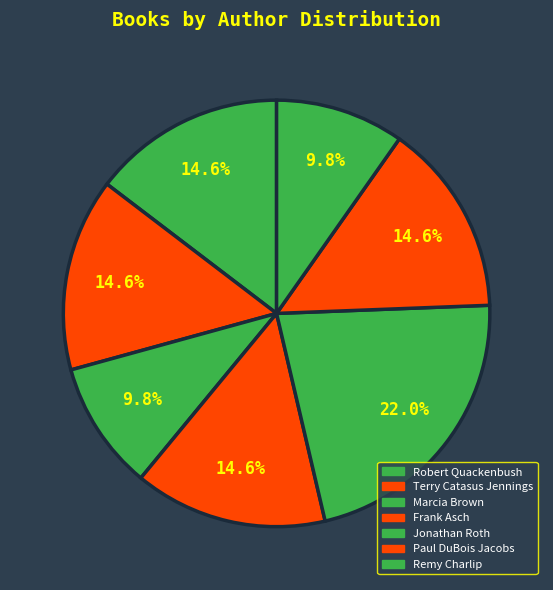

Which slice is the largest?

Jonathan Roth